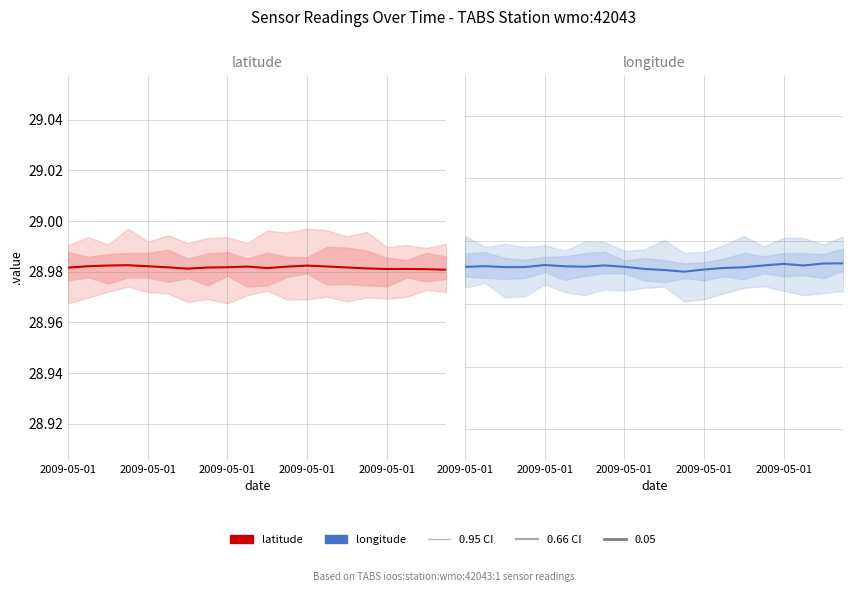

Does the chart have visible grid lines?

Yes